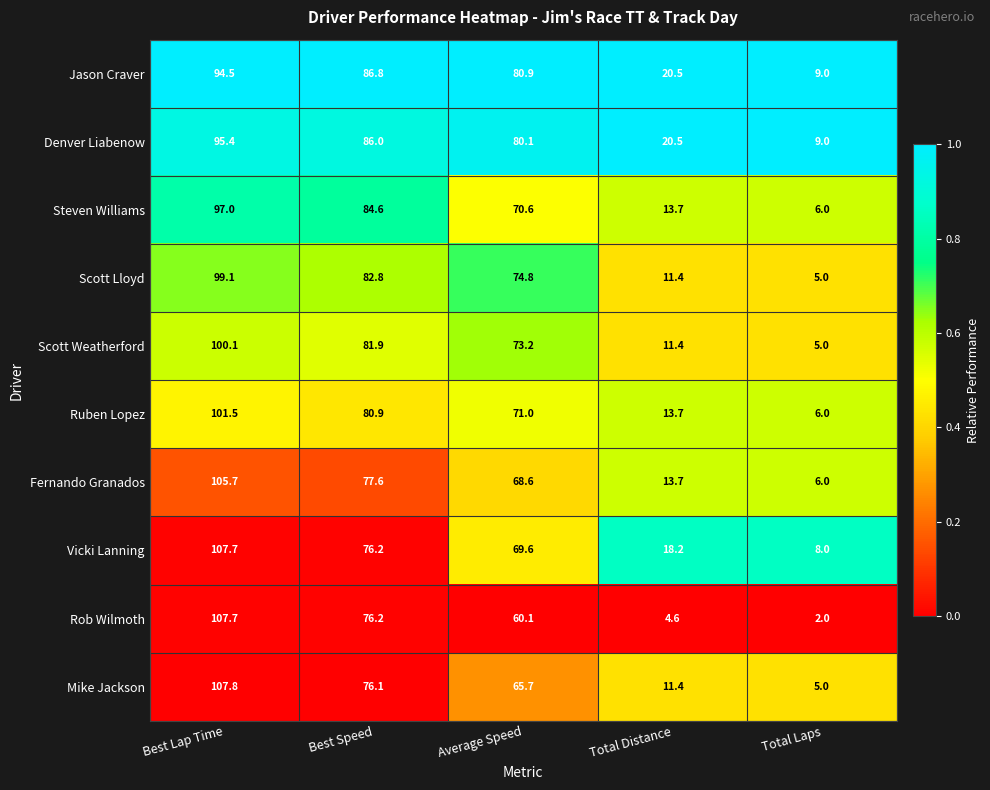

At which category does the chart reach its minimum across all series?

Total Laps